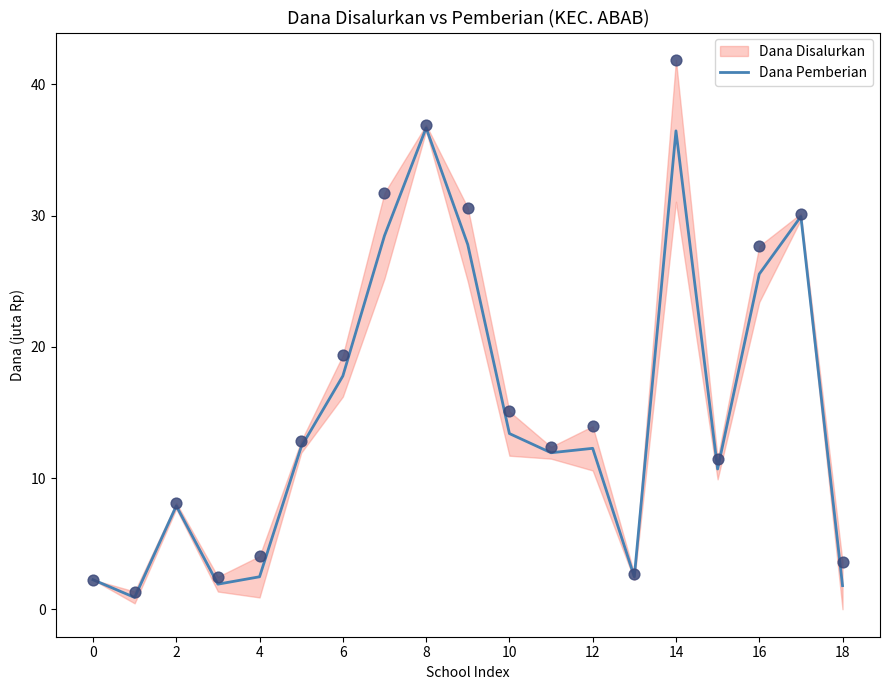

What is the ratio of the value at 17 to the value at 12?

2.4